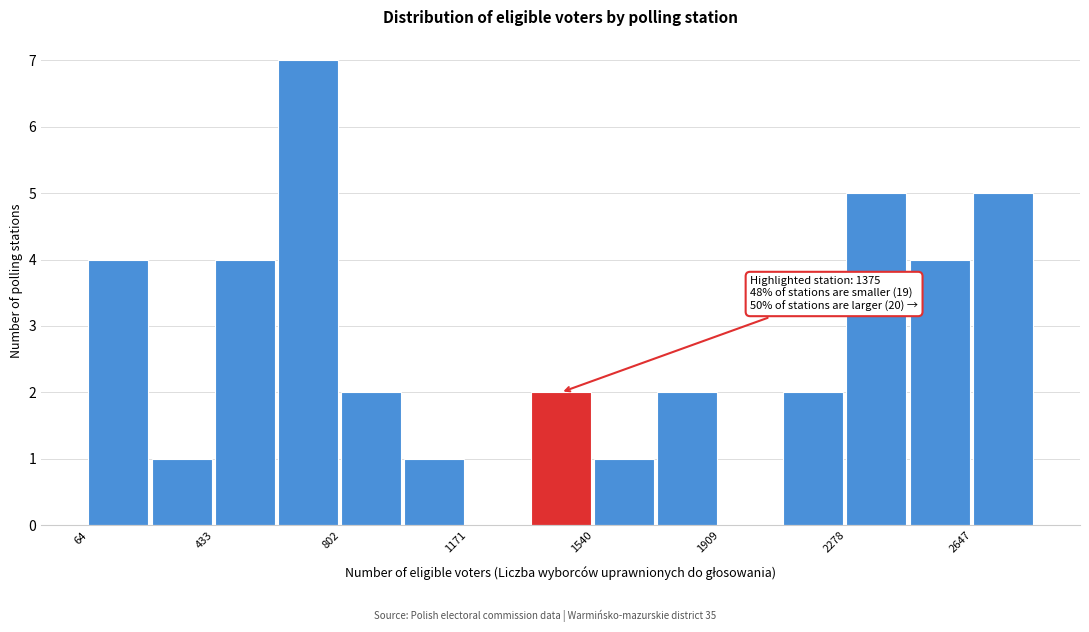

Around what value on the x-axis is the tallest bar? Give the approximate position of its centre, as read against the axis.

700